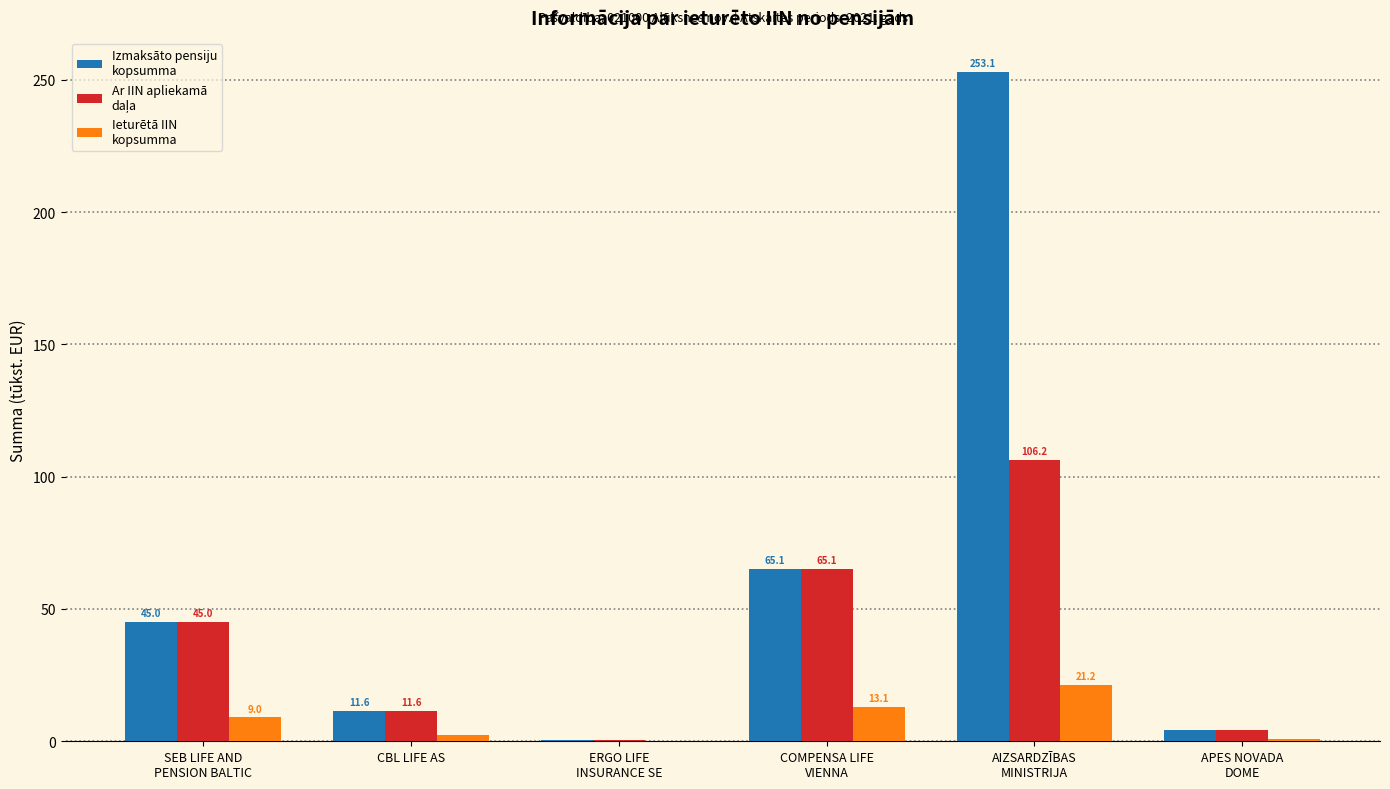

What is the greatest value displayed?

253.1